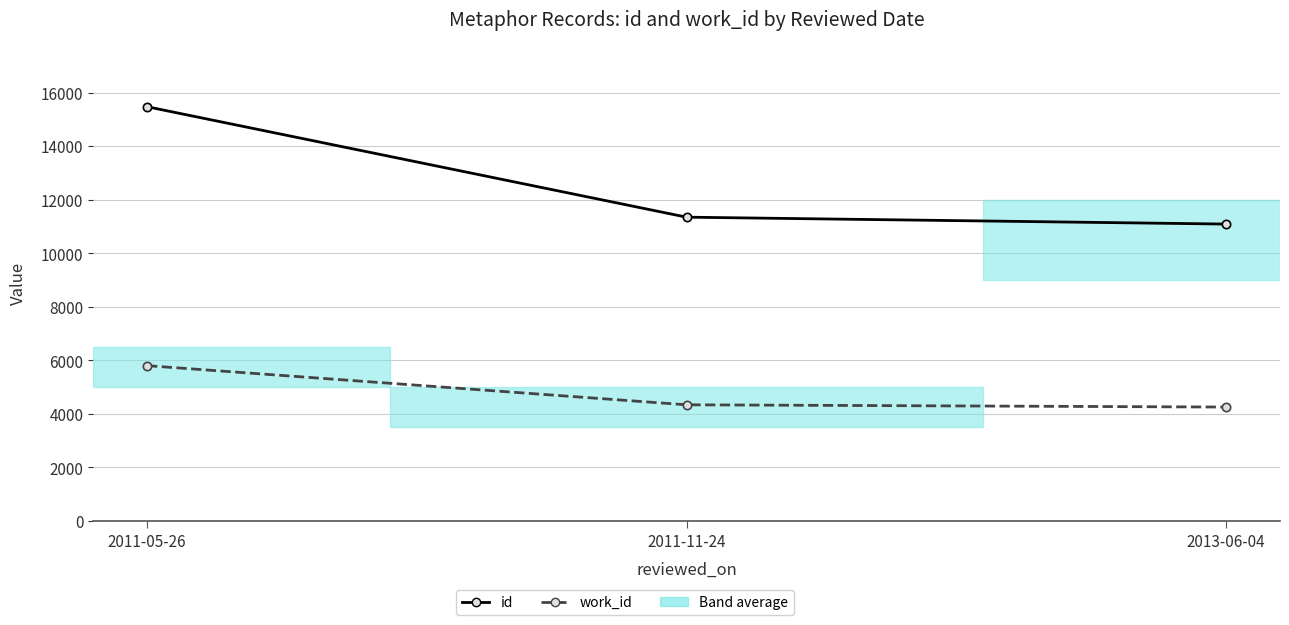

Which label corresponds to the largest value in the chart?

2011-05-26